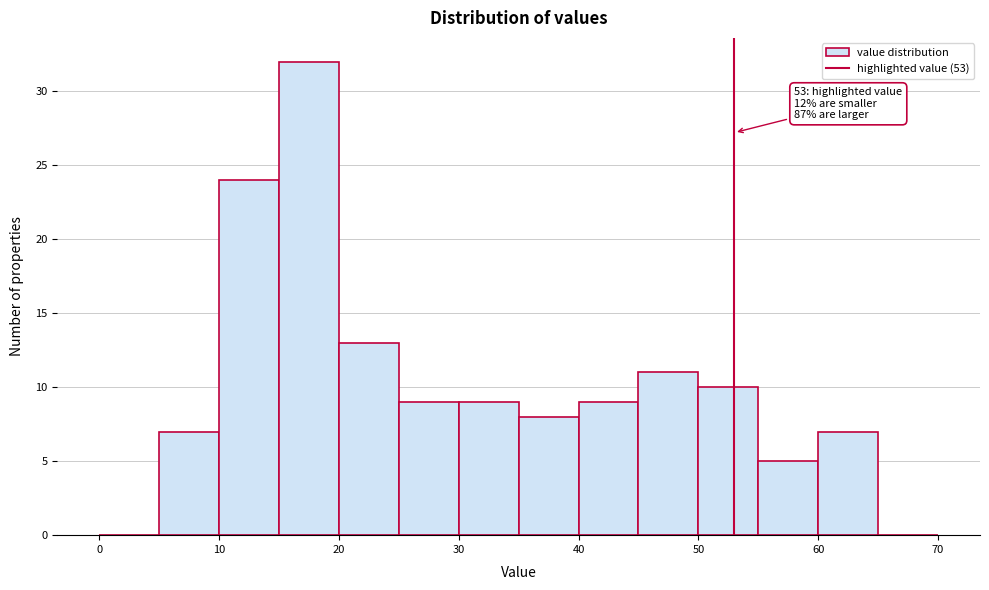

Which range on the x-axis has the tallest bar?

15 to 20